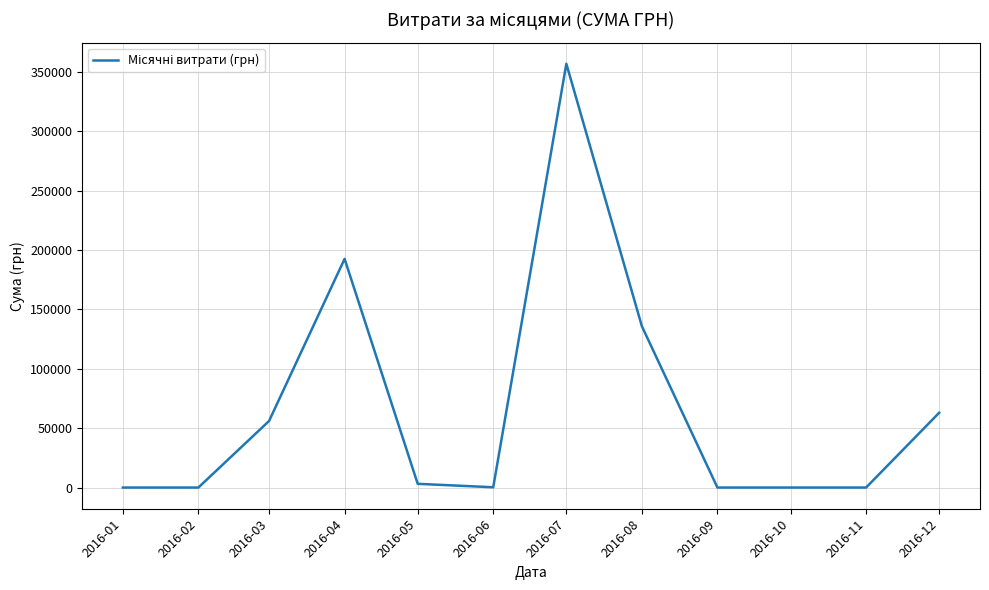

What is the ratio of the value at 2016-08 to the value at 2016-03?

2.4